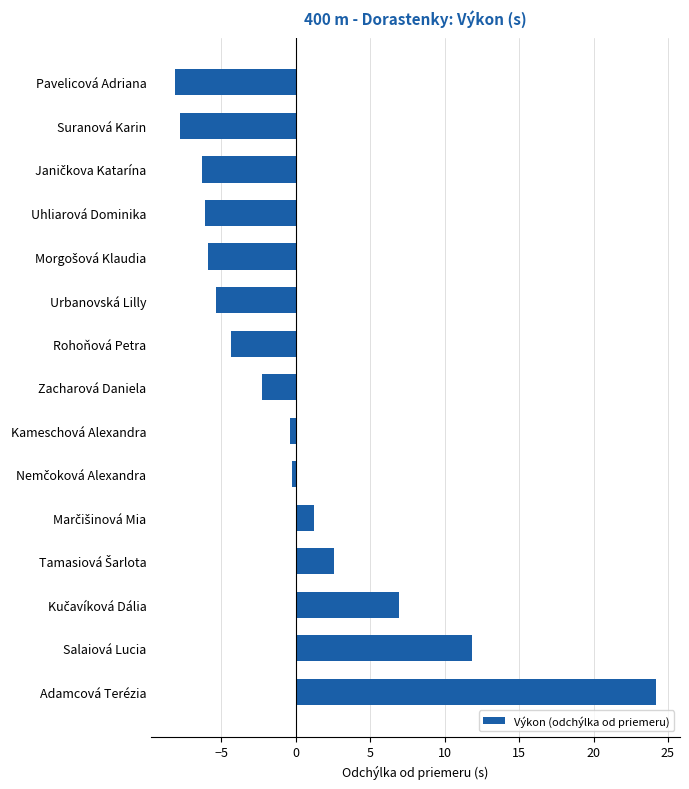

What position from the bottom is Suranová Karin?

14